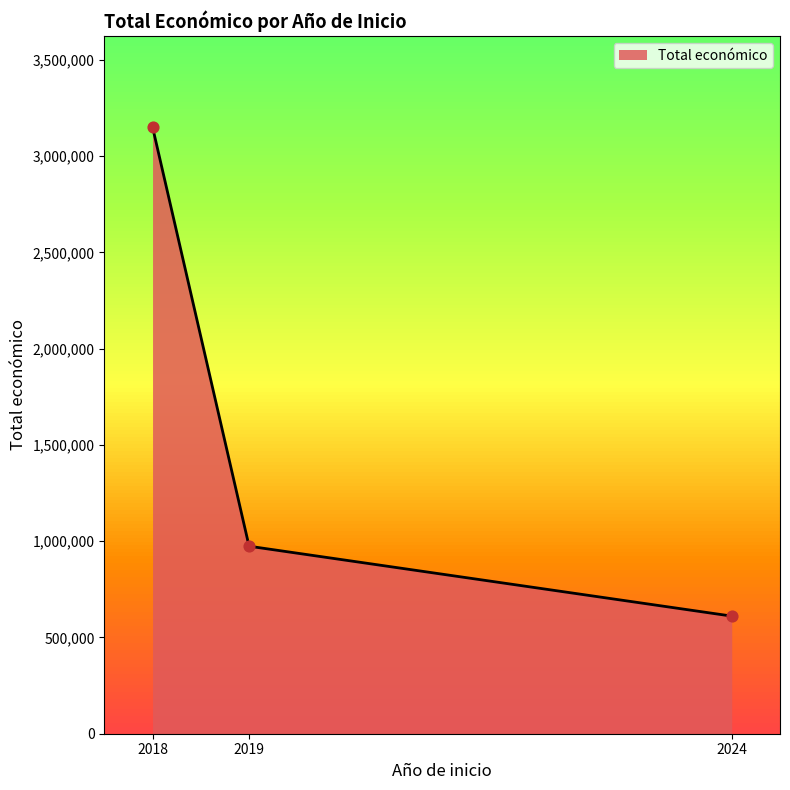

Between 2019 and 2024, which is larger?

2019